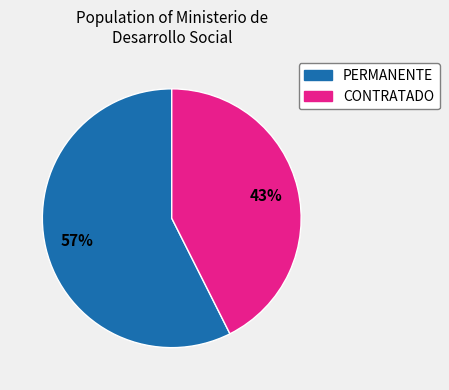

Is it true that CONTRATADO is 58% of the pie?

False